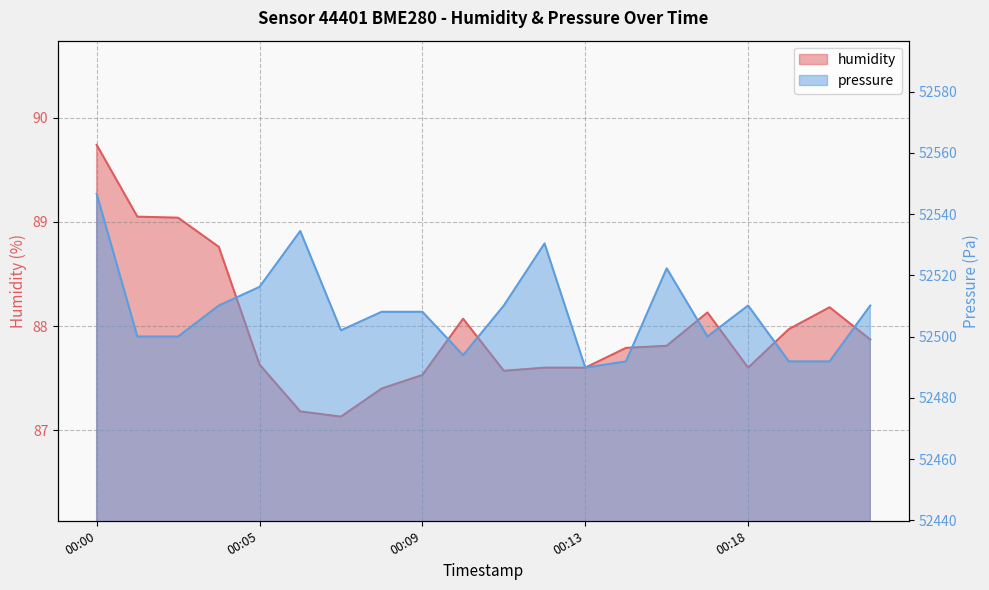

Reading left to right, transcribe all the data shown in this chart.

humidity: 00:00=89.7	00:01=89.0	00:02=89.0	00:03=88.8	00:05=87.6	00:06=87.2	00:07=87.1	00:08=87.4	00:09=87.5	00:10=88.1	00:11=87.6	00:12=87.6	00:13=87.6	00:15=87.8	00:16=87.8	00:17=88.1	00:18=87.6	00:19=88.0	00:20=88.2	00:21=87.9
pressure: 00:00=52546.6	00:01=52500.0	00:02=52500.0	00:03=52510.1	00:05=52516.2	00:06=52534.5	00:07=52502.0	00:08=52508.1	00:09=52508.1	00:10=52493.9	00:11=52510.1	00:12=52530.4	00:13=52489.8	00:15=52491.9	00:16=52522.3	00:17=52500.0	00:18=52510.1	00:19=52491.9	00:20=52491.9	00:21=52510.1